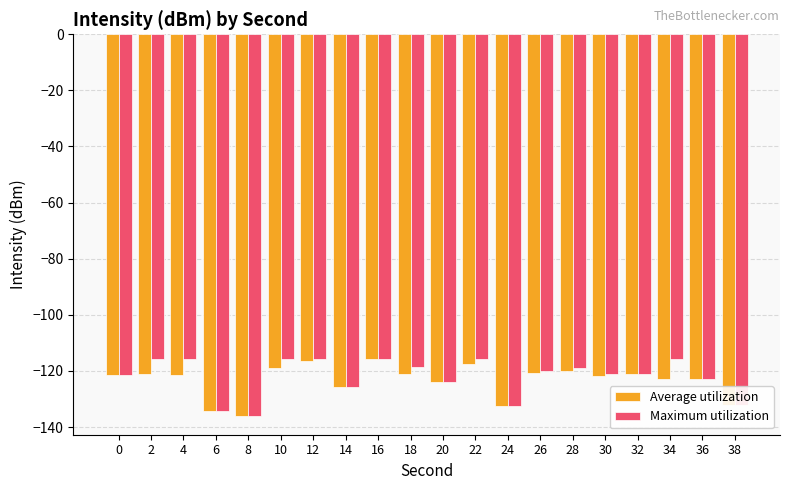

What is the value of the Average utilization bar at the 3rd from the left?

-121.4